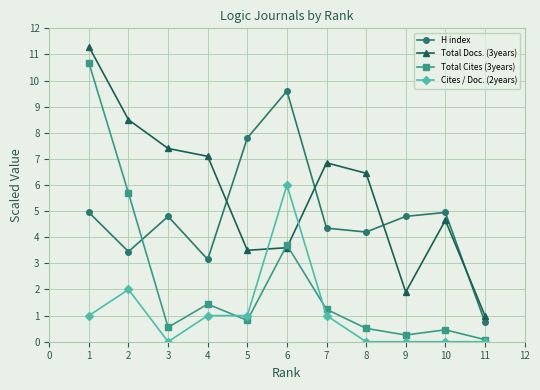

What is the total value across all series at 1?

27.9